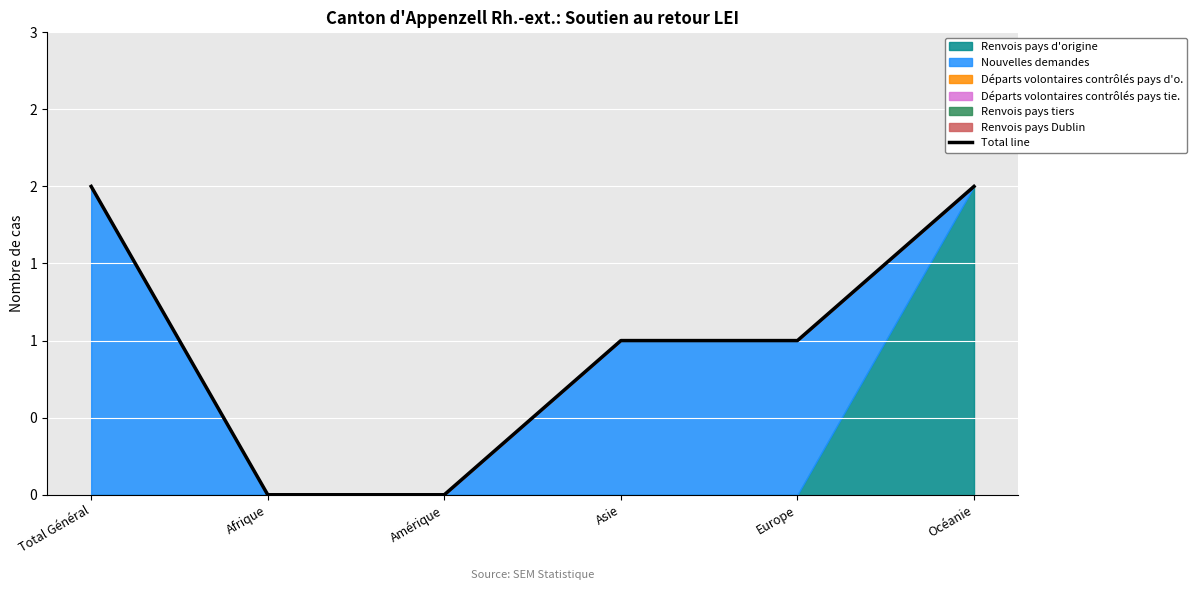

Rank the categories by value from highest to lowest.

Total Général, Océanie, Asie, Europe, Afrique, Amérique